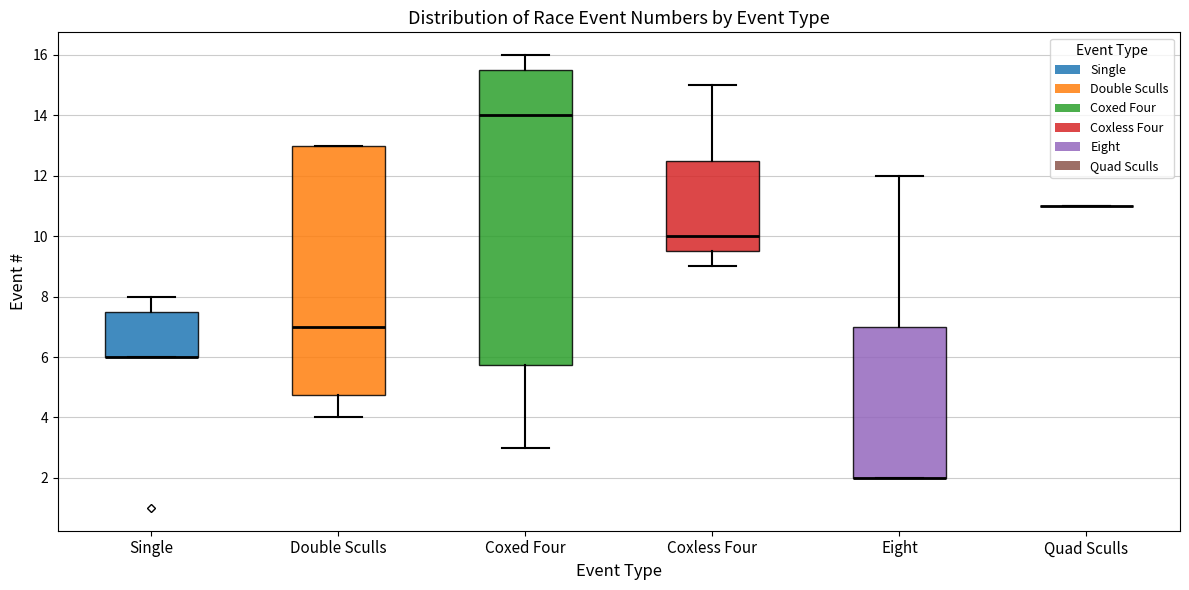

Reading left to right, read every box against the y-axis: the position of its median line, the range the box covers, and the ends of its whiskers. The values are not printed on the chart, so give them approximately, as read against the axis.

Single: median 6.0 (drawn on the box's lower edge), box 6.0 to 7.6, whiskers 6.0 to 8.0
Double Sculls: median 7.0, box 4.8 to 13.0, whiskers 4.0 to 13.0
Coxed Four: median 14.0, box 5.8 to 15.6, whiskers 3.0 to 16.0
Coxless Four: median 10.0, box 9.6 to 12.6, whiskers 9.0 to 15.0
Eight: median 2.0 (drawn on the box's lower edge), box 2.0 to 7.0, whiskers 2.0 to 12.0
Quad Sculls: box collapsed to a line at 11.0, whiskers 11.0 to 11.0